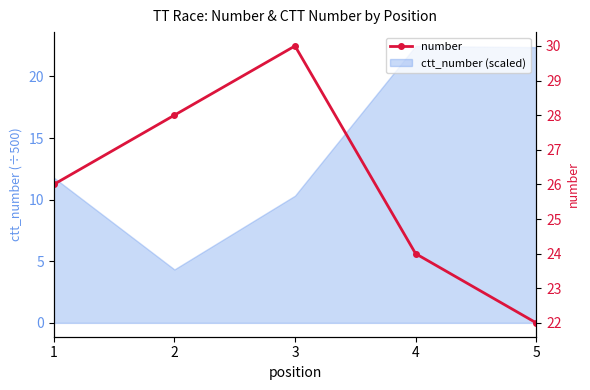

Reading right to left, transcribe all the data shown in this chart.

5=22	4=24	3=30	2=28	1=26